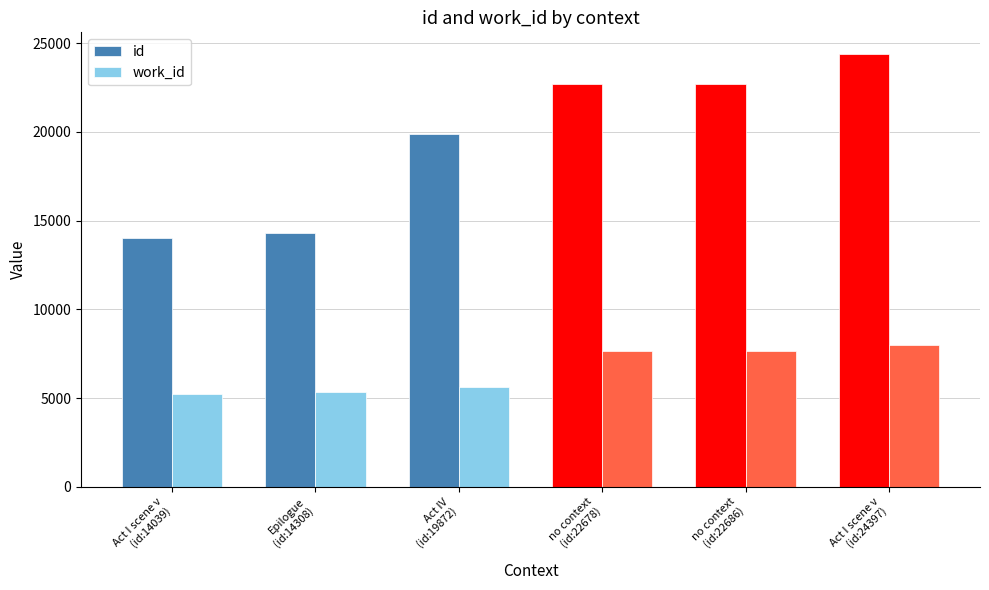

What is the difference between the second highest and minimum values in the id series?

8647